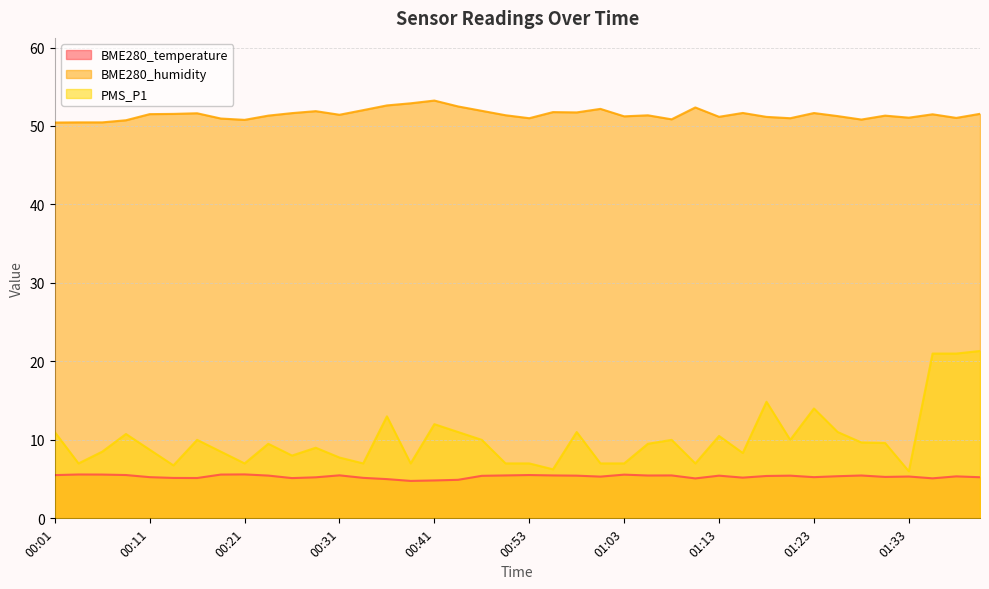

Reading left to right, transcribe all the data shown in this chart.

BME280_temperature: 5.5	5.6	5.6	5.5	5.2	5.2	5.1	5.6	5.6	5.5	5.1	5.2	5.5	5.2	5.0	4.8	4.8	4.9	5.4	5.5	5.5	5.5	5.4	5.3	5.6	5.5	5.5	5.1	5.4	5.2	5.4	5.4	5.2	5.4	5.5	5.3	5.3	5.1	5.3	5.2
BME280_humidity: 50.4	50.5	50.5	50.7	51.5	51.5	51.6	51.0	50.8	51.3	51.6	51.9	51.4	52.0	52.6	52.9	53.2	52.5	51.9	51.4	51.0	51.8	51.7	52.2	51.2	51.4	50.9	52.4	51.2	51.7	51.2	51.0	51.6	51.3	50.8	51.3	51.1	51.5	51.0	51.5
PMS_P1: 11.0	7.0	8.5	10.8	8.8	6.8	10.0	8.5	7.0	9.5	8.0	9.0	7.8	7.0	13.0	7.0	12.0	11.0	10.0	7.0	7.0	6.2	11.0	7.0	7.0	9.5	10.0	7.0	10.5	8.3	14.9	10.0	14.0	11.0	9.7	9.6	6.0	21.0	21.0	21.3